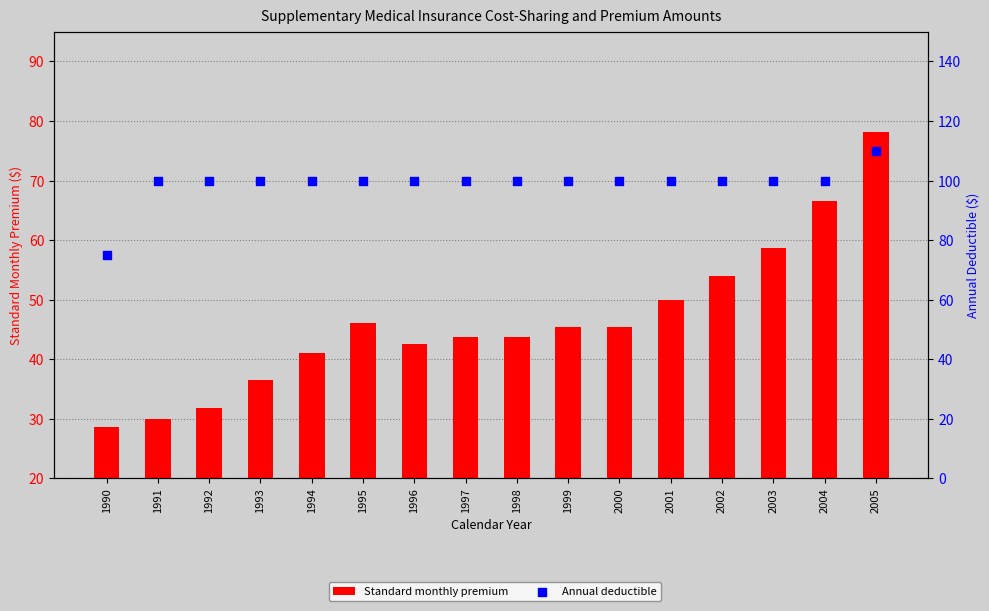

Is the value of Standard monthly premium at 2000 greater than the value of Annual deductible at 2005?

No